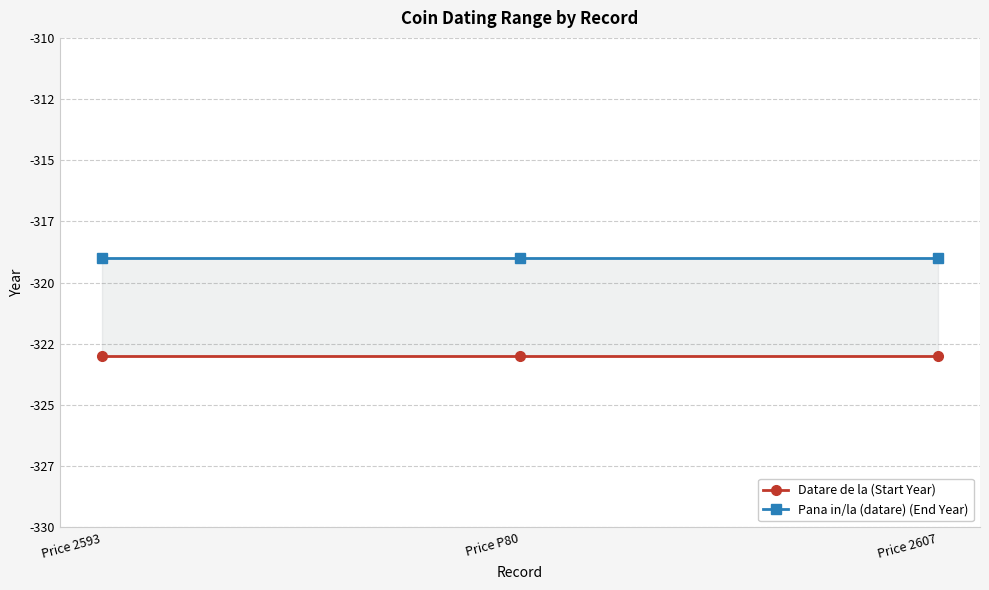

List the labels in order of Datare de la (Start Year) value, smallest first.

Price 2593, Price P80, Price 2607